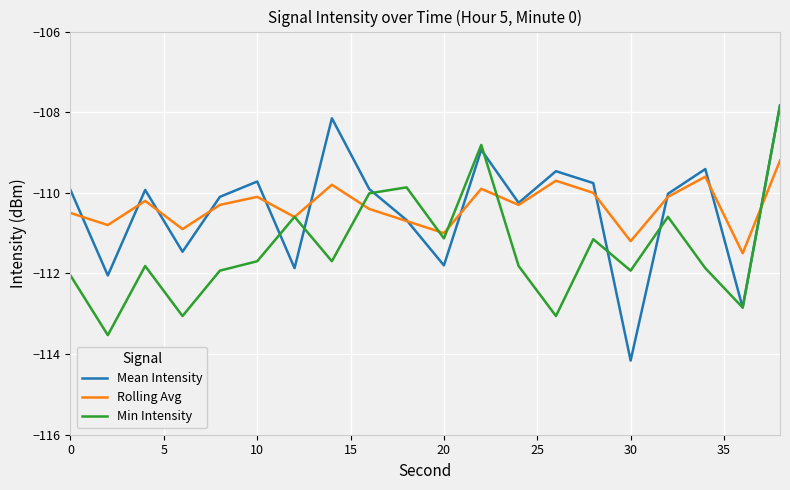

What is the difference between the maximum and minimum values in the Min Intensity series?

5.7